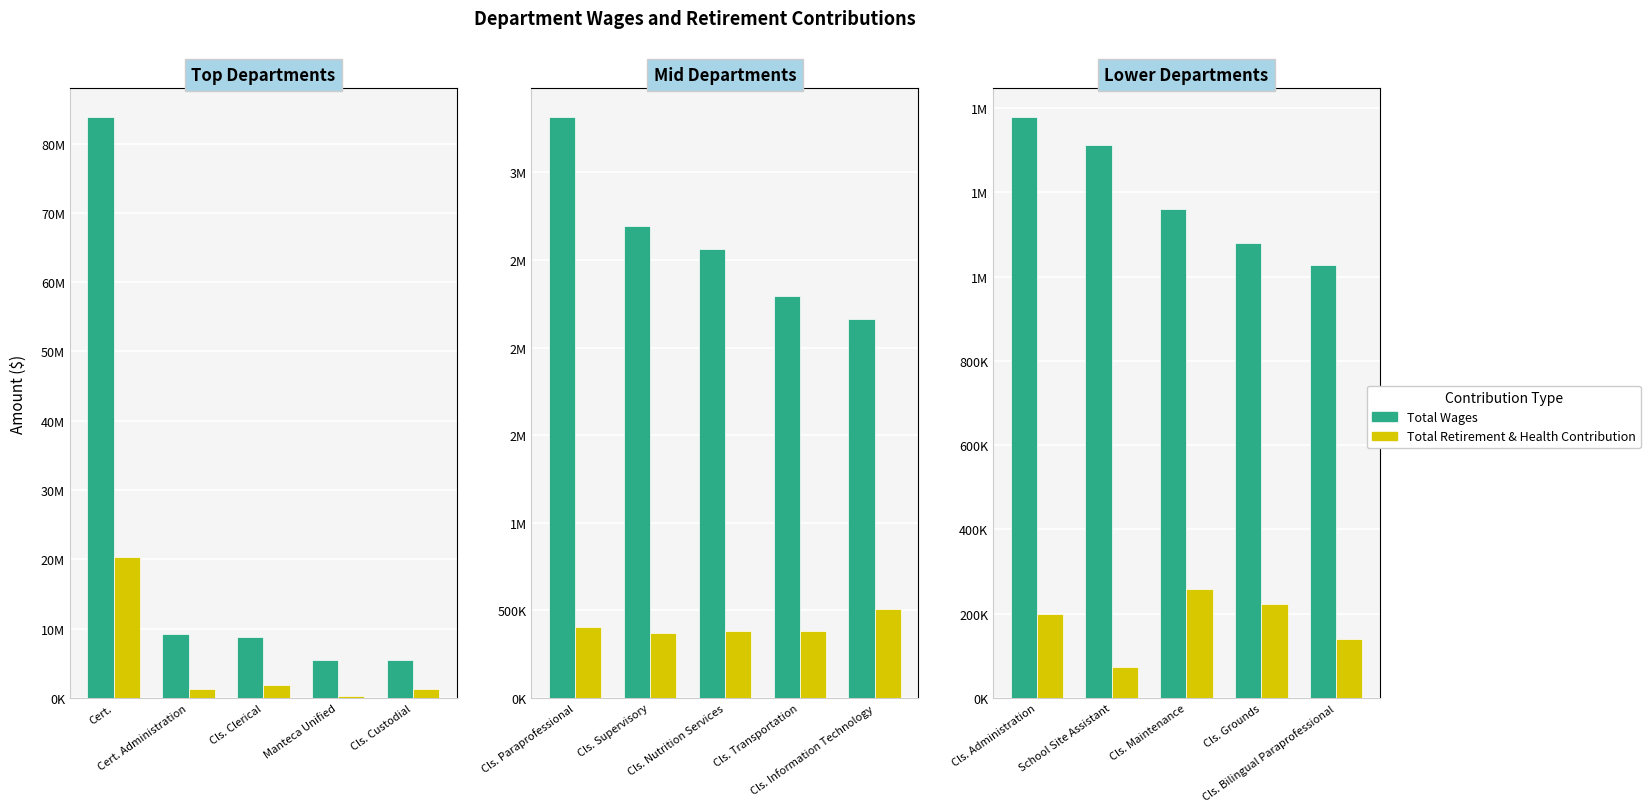

What is the label of the 4th bar from the left?

Cls. Grounds